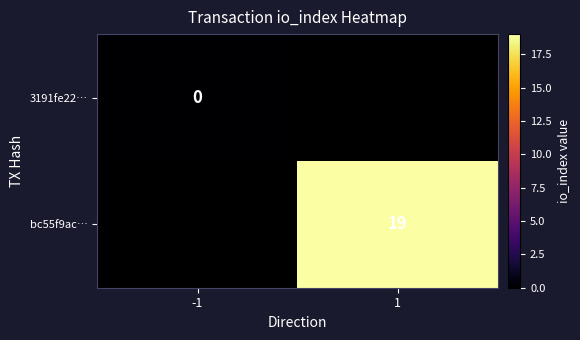

Is it true that bc55f9ac… equals 28.4 at 1?

False